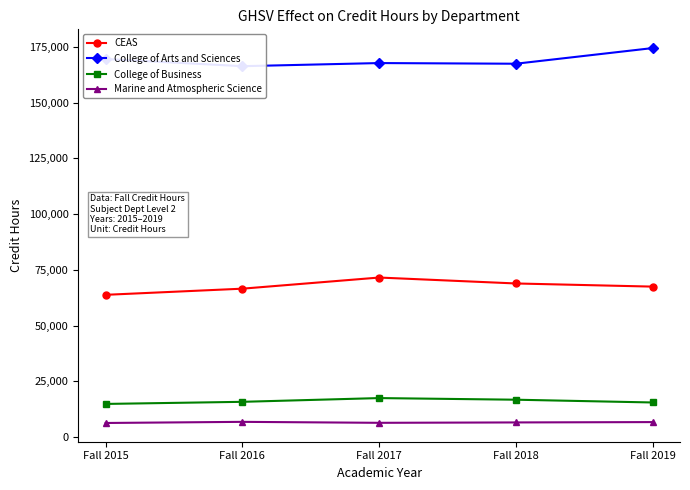

Which category has the highest value in the College of Business series?

Fall 2017